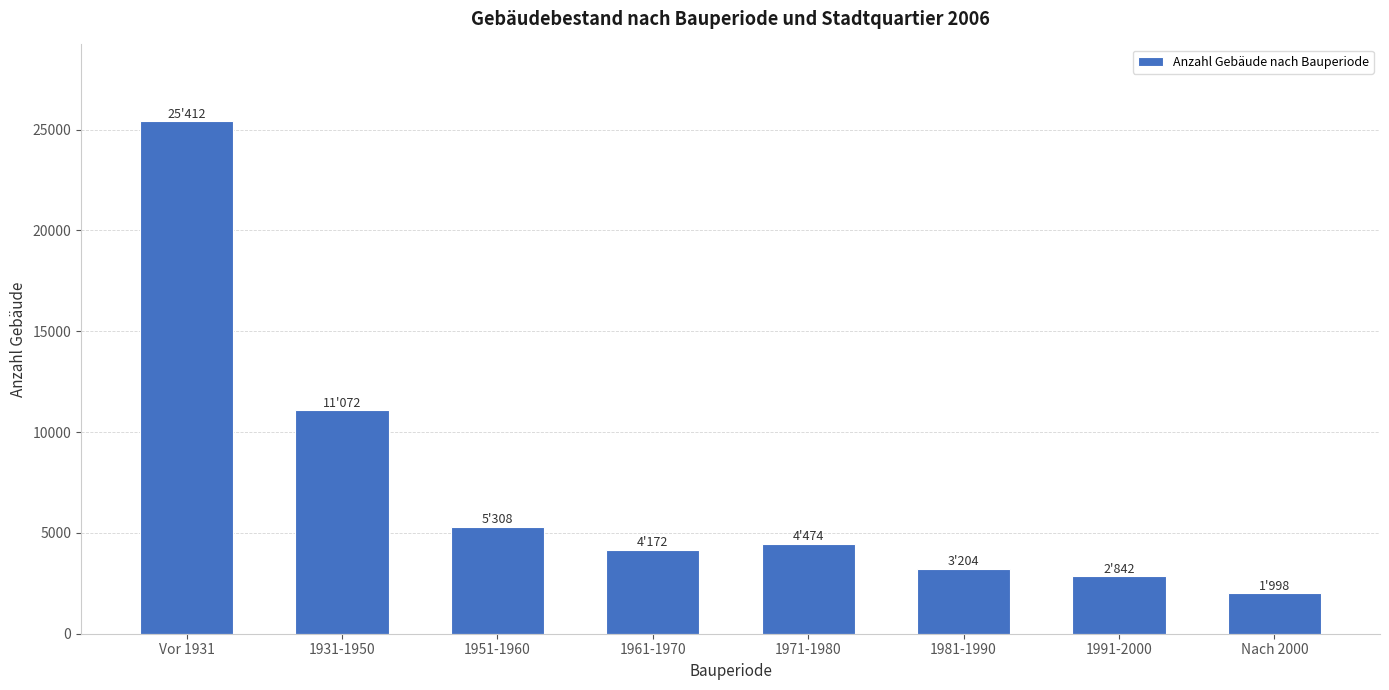

Reading left to right, what are all the values shown in this chart?

Vor 1931=25412	1931-1950=11072	1951-1960=5308	1961-1970=4172	1971-1980=4474	1981-1990=3204	1991-2000=2842	Nach 2000=1998